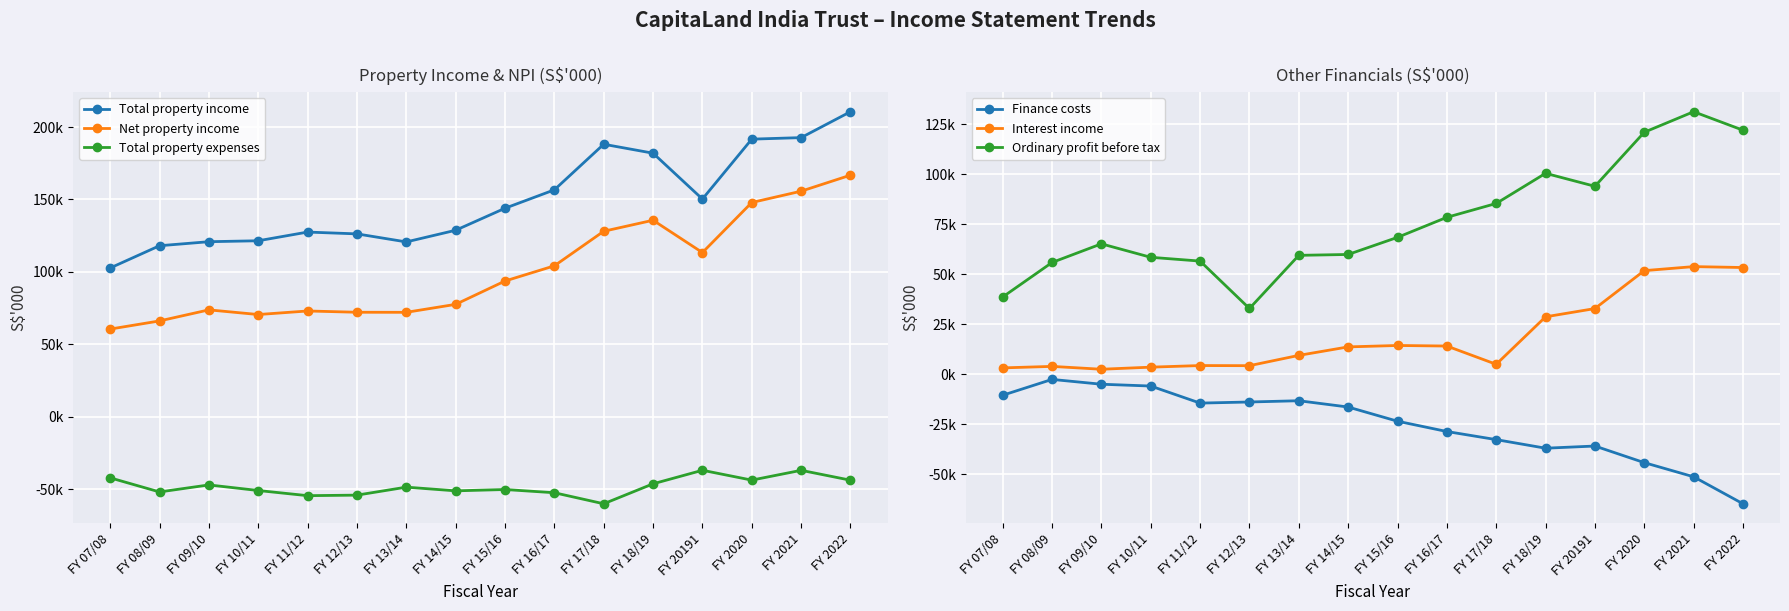

At which category is the sum across all series the highest?

FY 2021